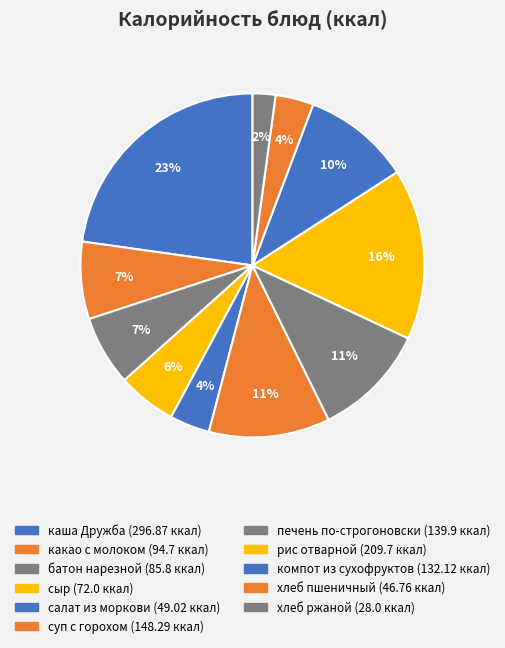

Rank the categories by value from lowest to highest.

хлеб ржаной, хлеб пшеничный (батон), салат из моркови с сахаром, сыр, батон нарезной, какао с молоком, компот из смеси сухофруктов, печень по-строгоновски, суп с бобовыми (горох) на кур. бульоне, рис отварной, каша Дружба молочная с маслом слив.